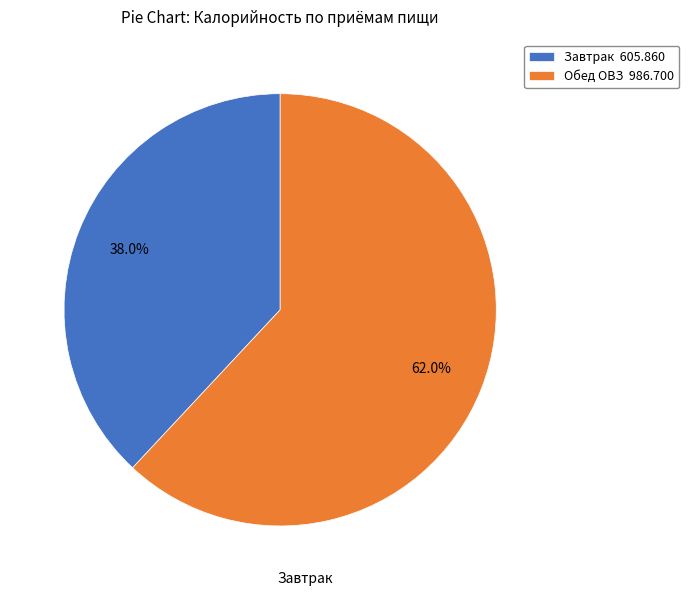

How many segments does this pie chart have?

2